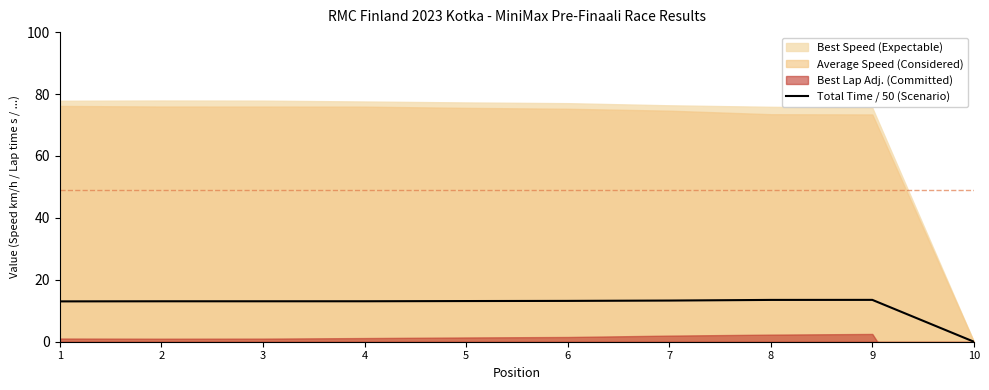

True or false: there are more than 1 points higher than both neighbors.

False